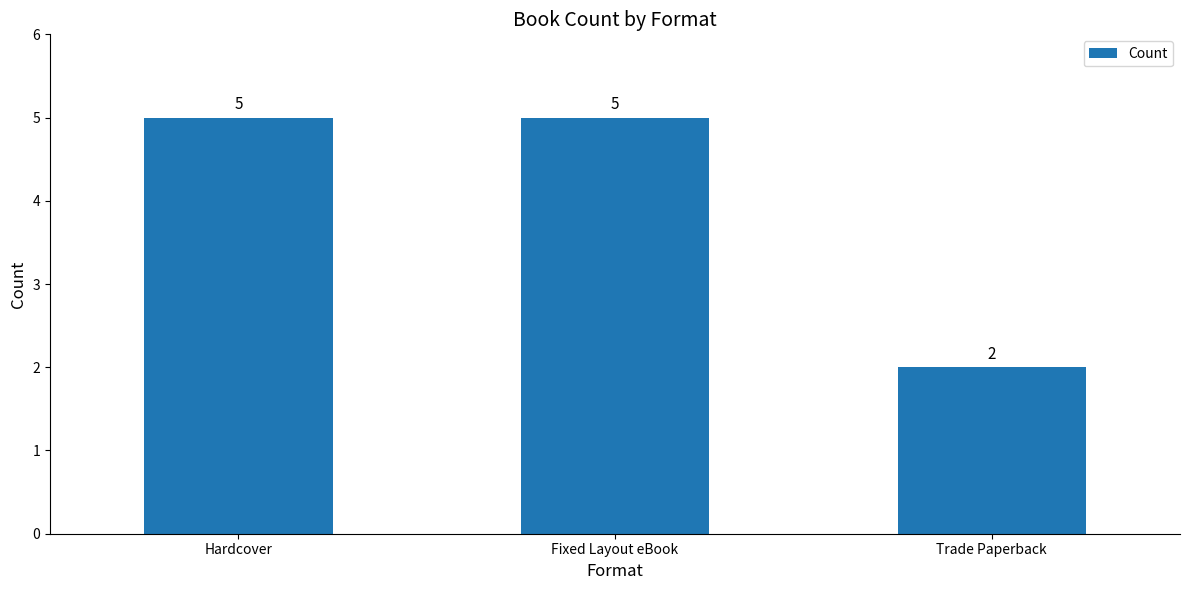

Which has a higher value, Fixed Layout eBook or Trade Paperback?

Fixed Layout eBook